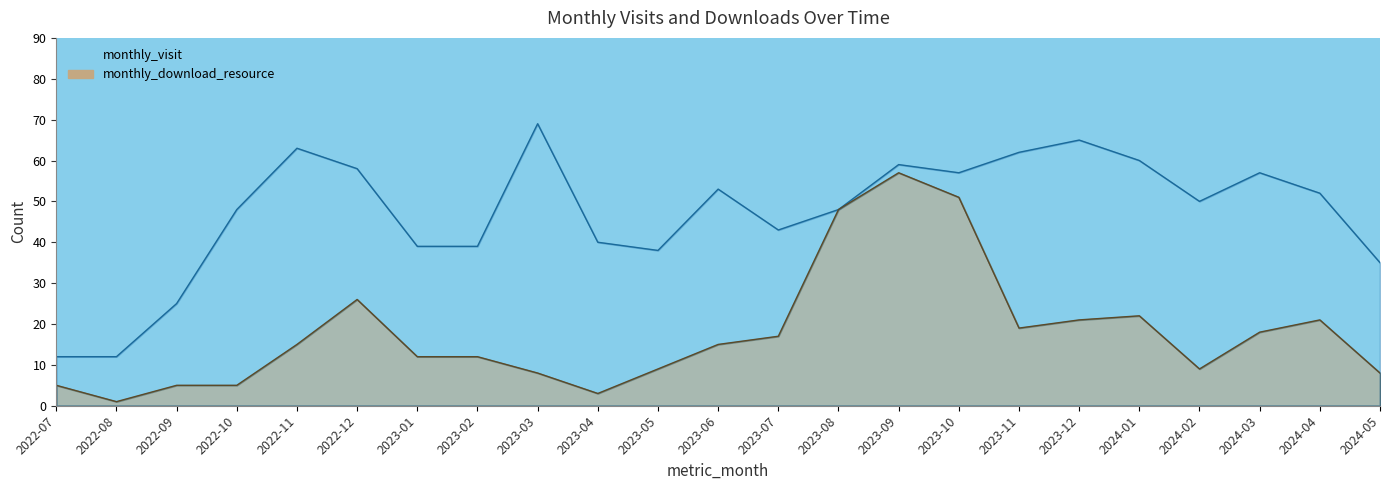

At which category does monthly_visit reach its first local peak?

2022-11